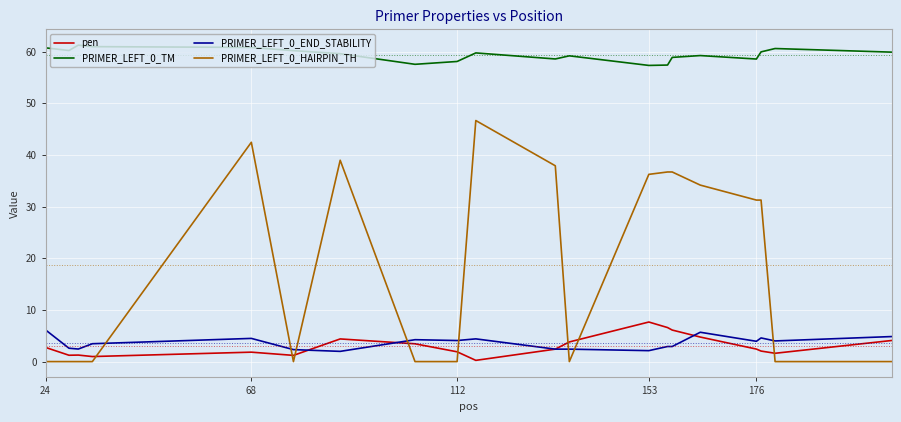

What is the greatest value displayed?

61.3